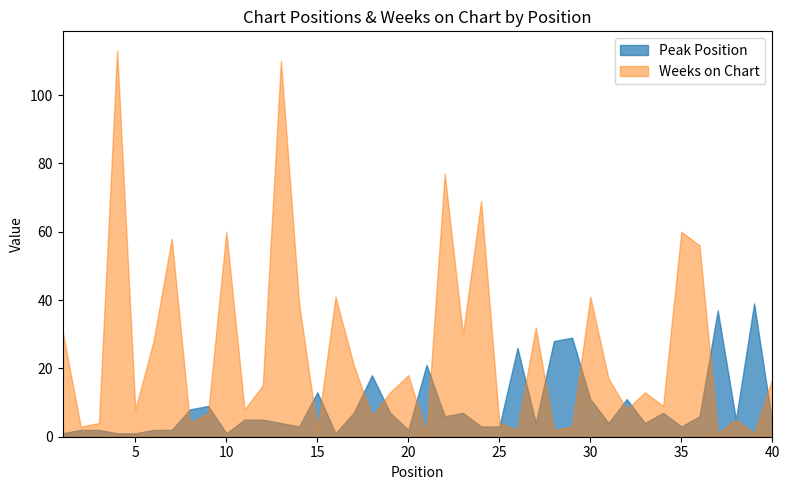

What is the sum of all Peak Position values?

352